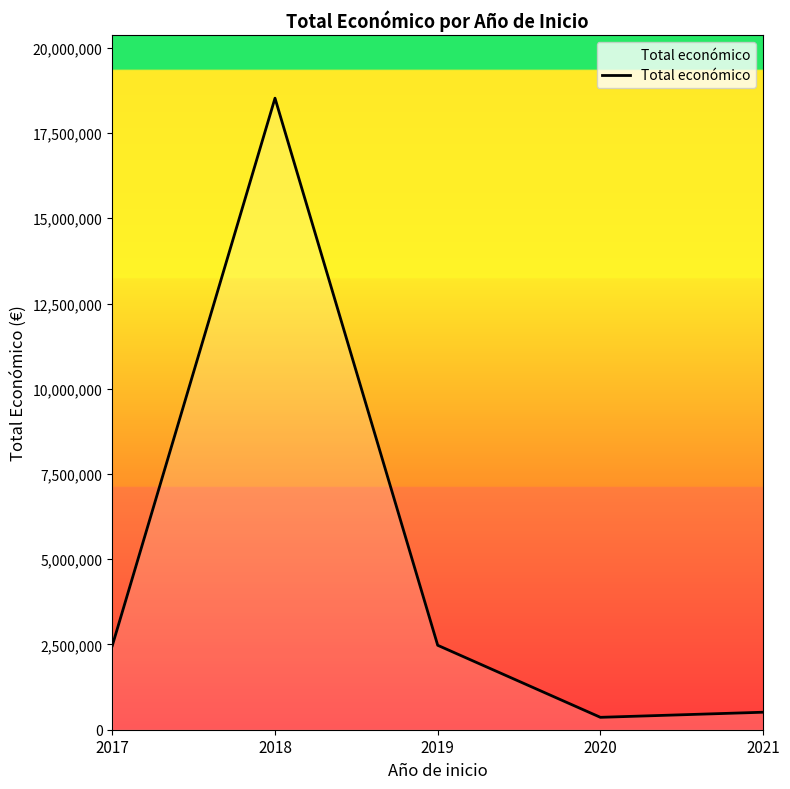

What is the difference between the second highest and minimum values?

2112858